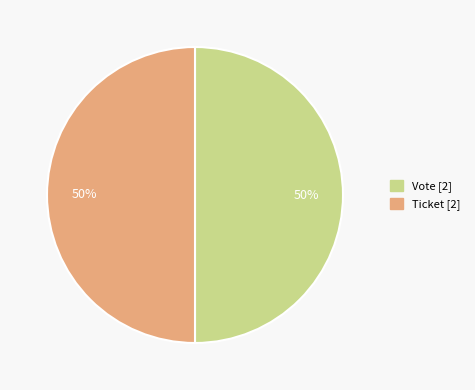

Is it true that Vote is 65% of the pie?

False